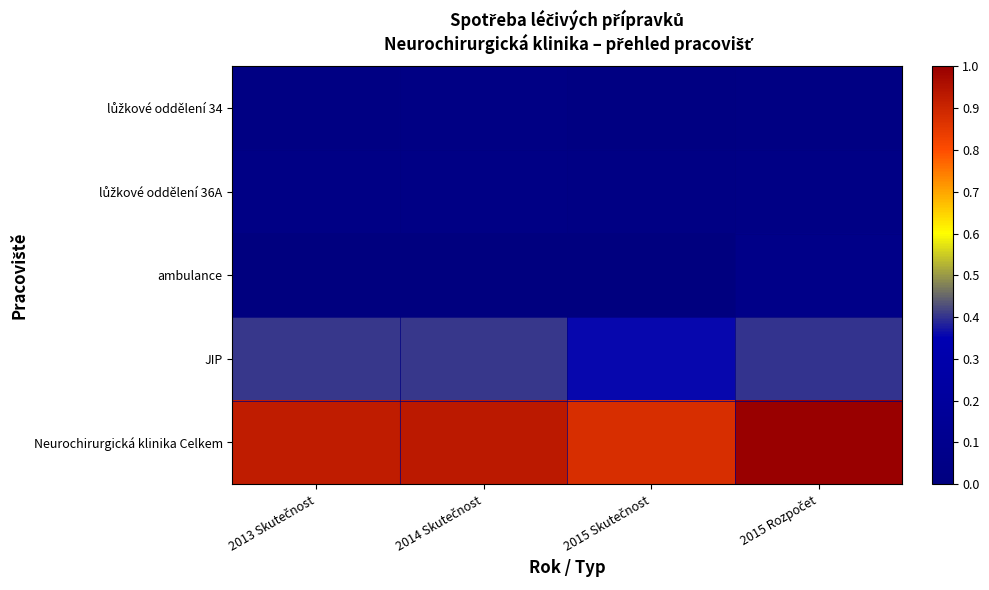

What is the total value across all series at 2014 Skutečnost?

1.4